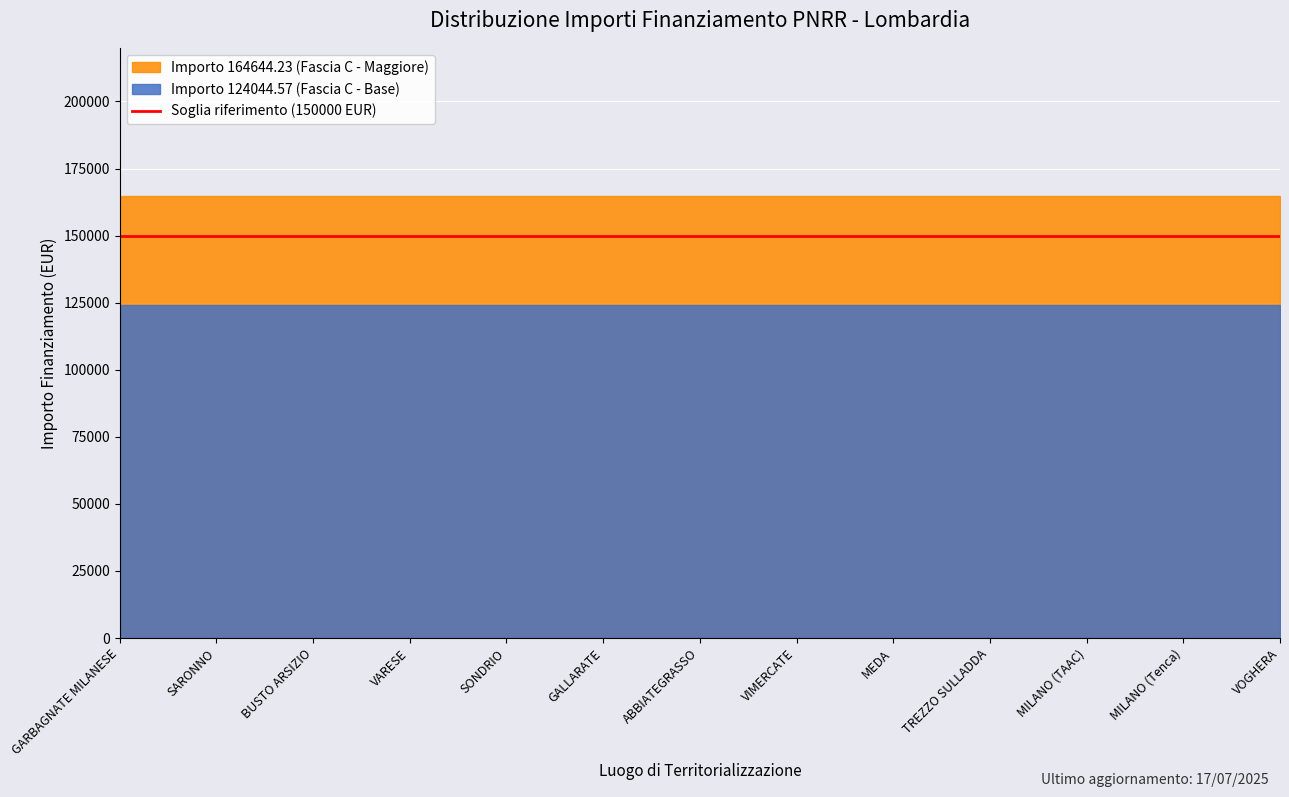

Rank the series at GARBAGNATE MILANESE from lowest to highest value.

Importo 124044.57 (Fascia C - Base), Importo 164644.23 (Fascia C - Maggiore)